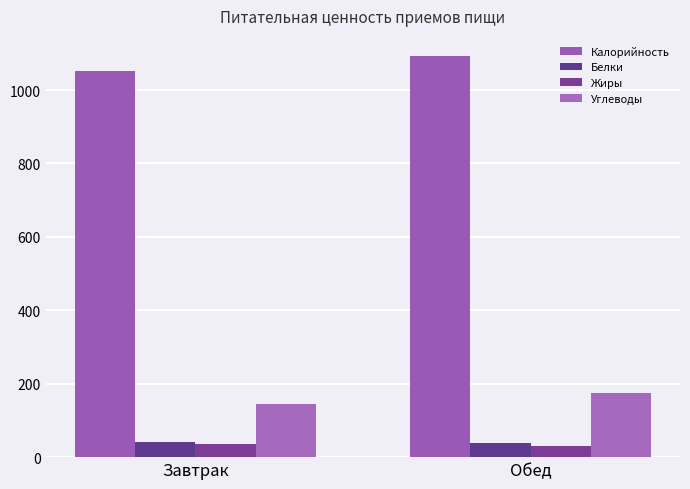

At which label does Жиры reach its peak?

Завтрак